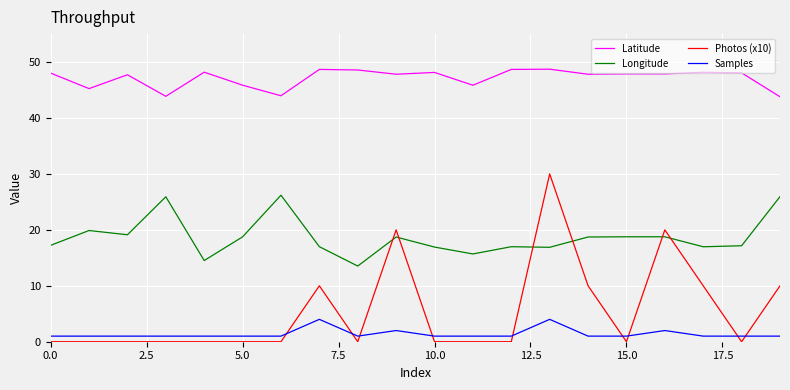

What is the difference between the second highest and minimum values in the Latitude series?

4.9